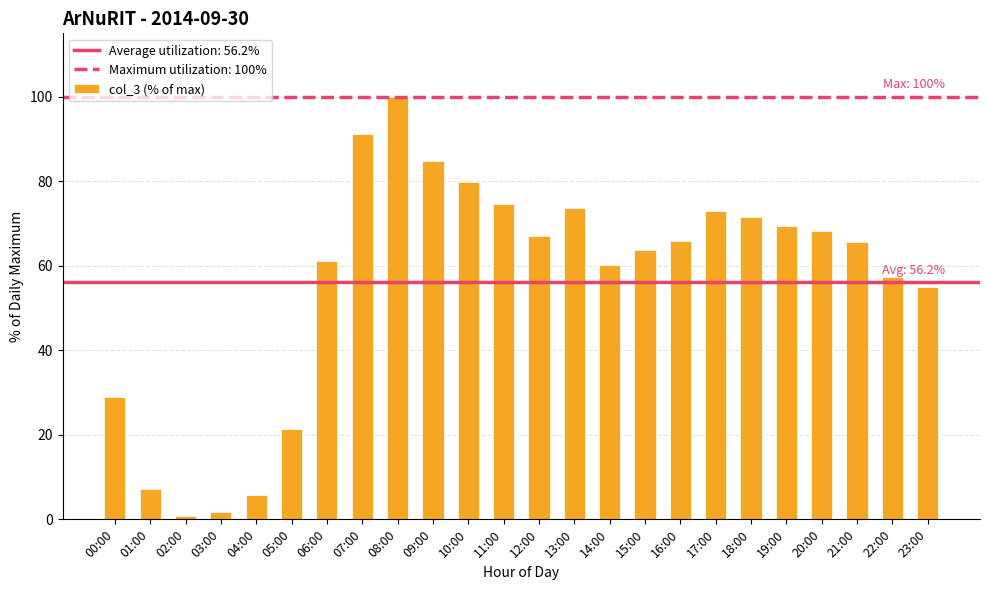

What is the label of the 15th bar from the right?

09:00